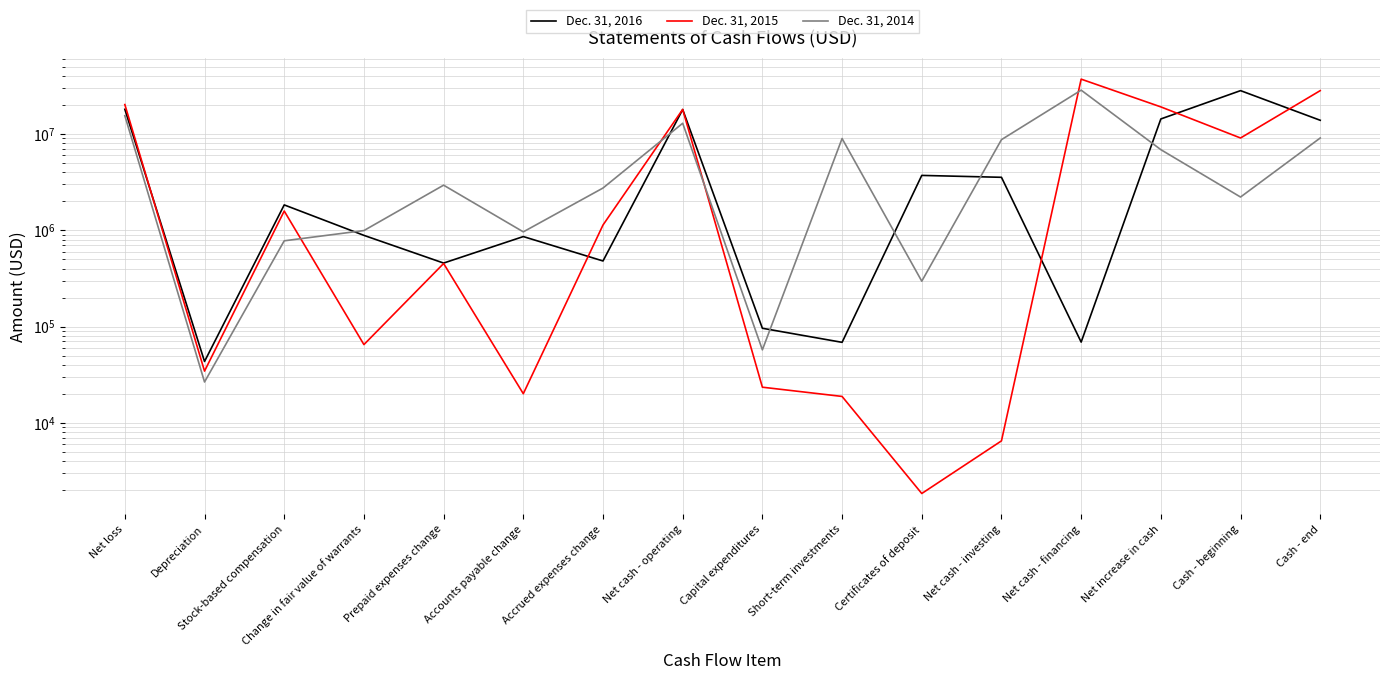

What position from the left is Certificates of deposit?

11